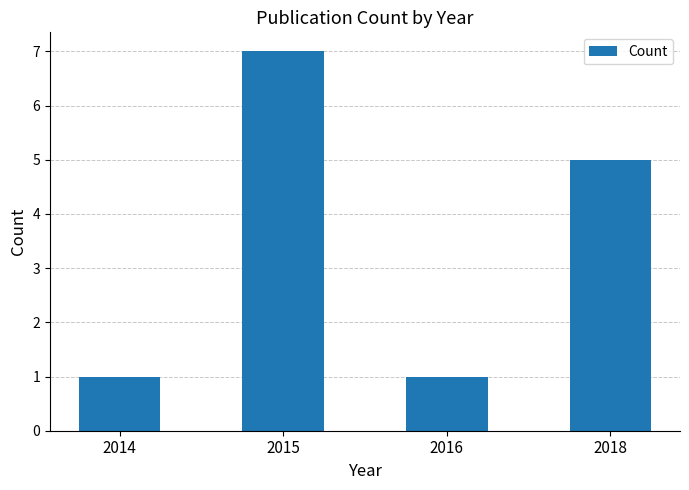

What is the smallest value displayed?

1